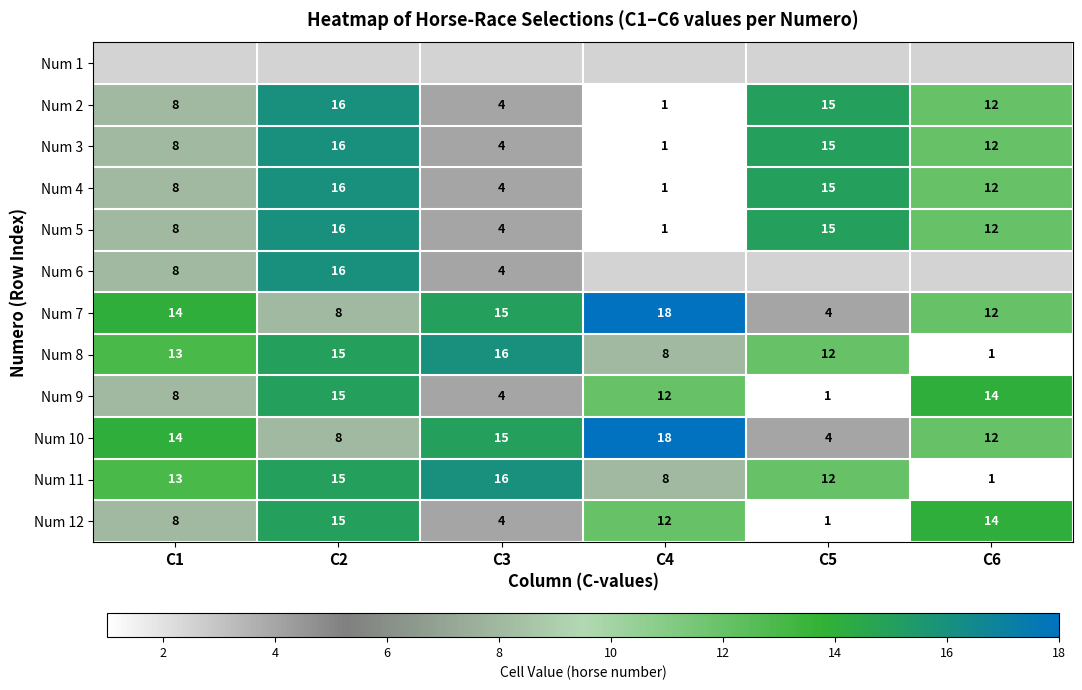

Where is Num 5 nearest to the value 8?

C1